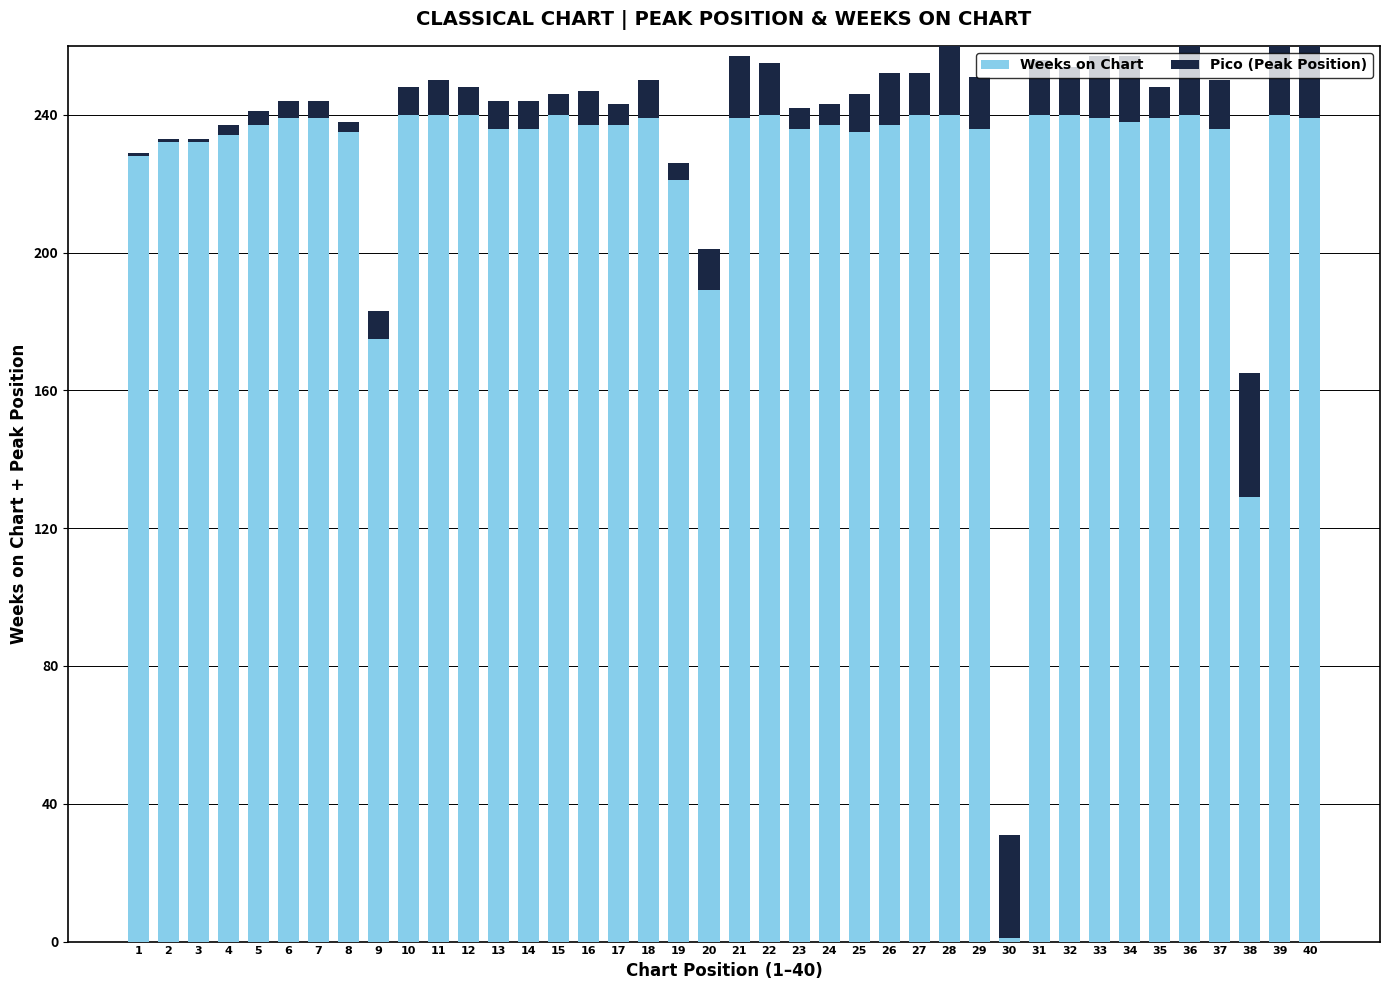

Reading left to right, transcribe all the data shown in this chart.

Weeks on Chart: 1=228	2=232	3=232	4=234	5=237	6=239	7=239	8=235	9=175	10=240	11=240	12=240	13=236	14=236	15=240	16=237	17=237	18=239	19=221	20=189	21=239	22=240	23=236	24=237	25=235	26=237	27=240	28=240	29=236	30=1	31=240	32=240	33=239	34=238	35=239	36=240	37=236	38=129	39=240	40=239
Pico (Peak Position): 1=1	2=1	3=1	4=3	5=4	6=5	7=5	8=3	9=8	10=8	11=10	12=8	13=8	14=8	15=6	16=10	17=6	18=11	19=5	20=12	21=18	22=15	23=6	24=6	25=11	26=15	27=12	28=21	29=15	30=30	31=16	32=14	33=18	34=19	35=9	36=33	37=14	38=36	39=32	40=38